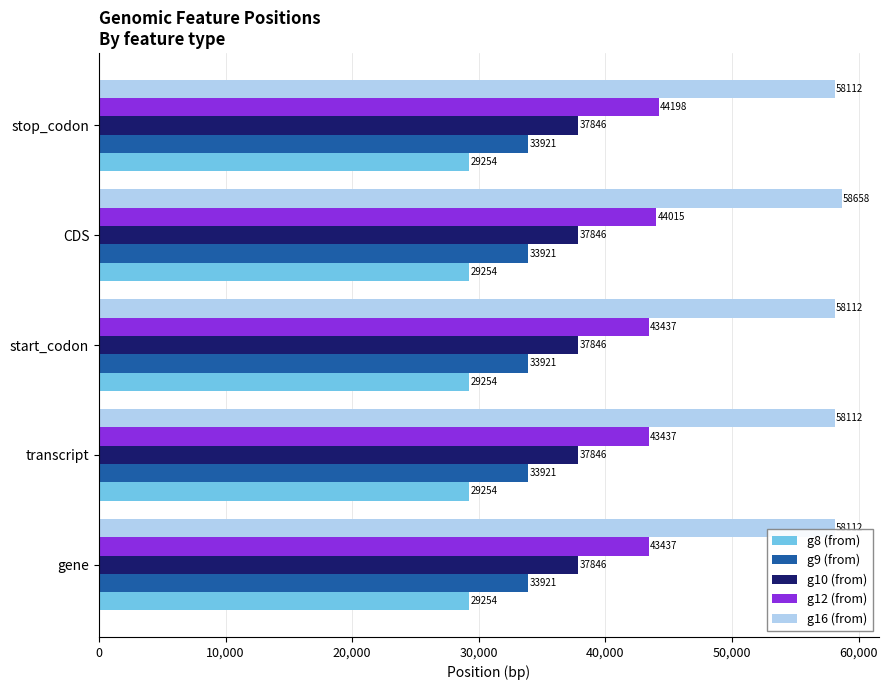

How many distinct data groups are displayed?

5